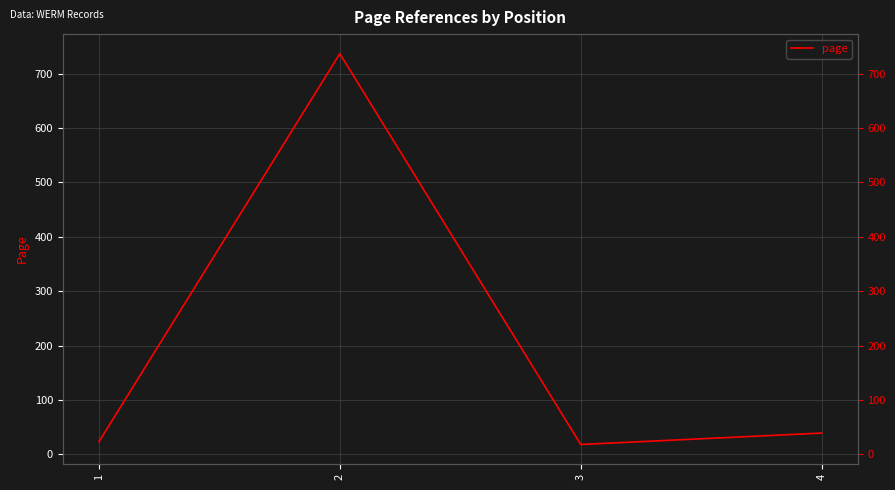

Does the chart have visible grid lines?

Yes